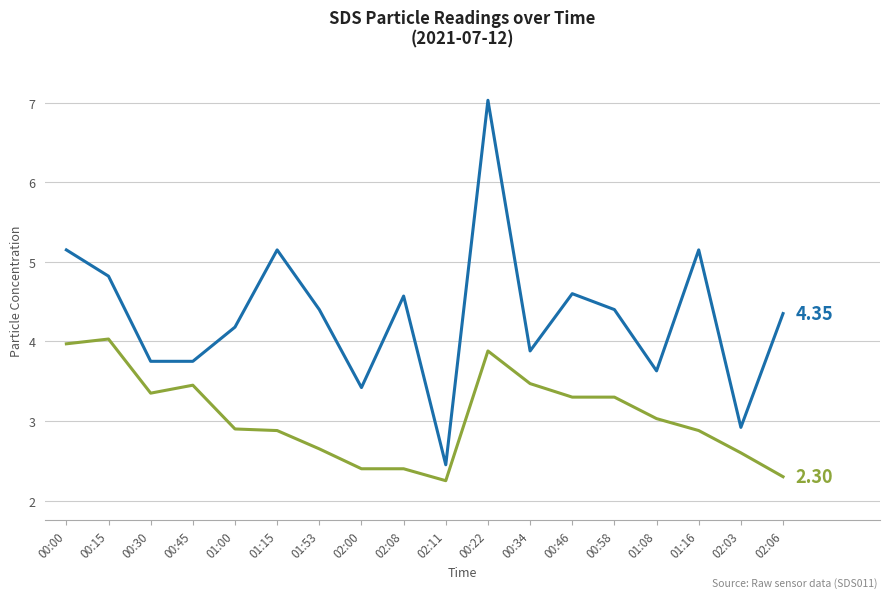

What is the difference between the highest and lowest values at 02:00?

1.0